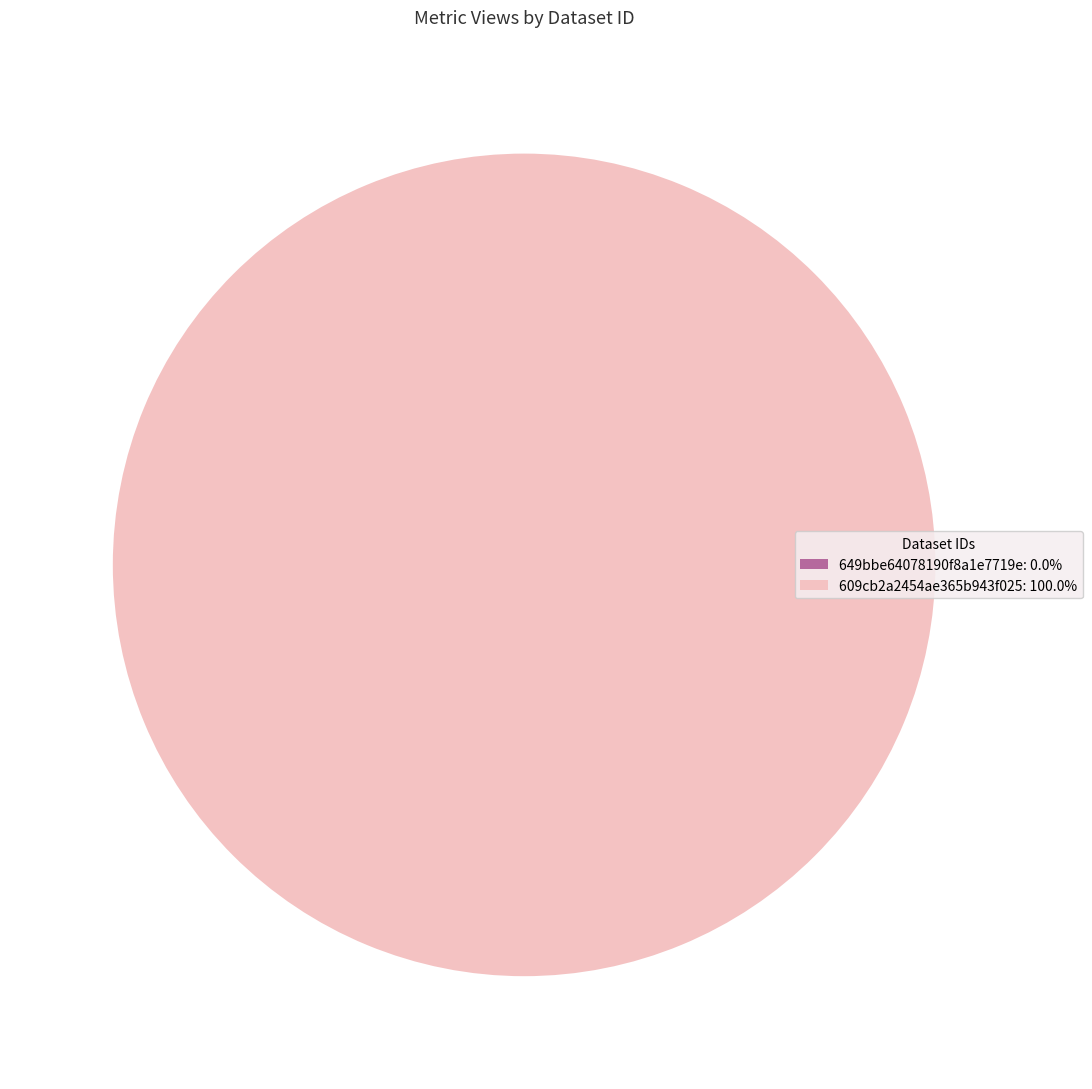

To the nearest percent, what is the average slice percentage?

50%